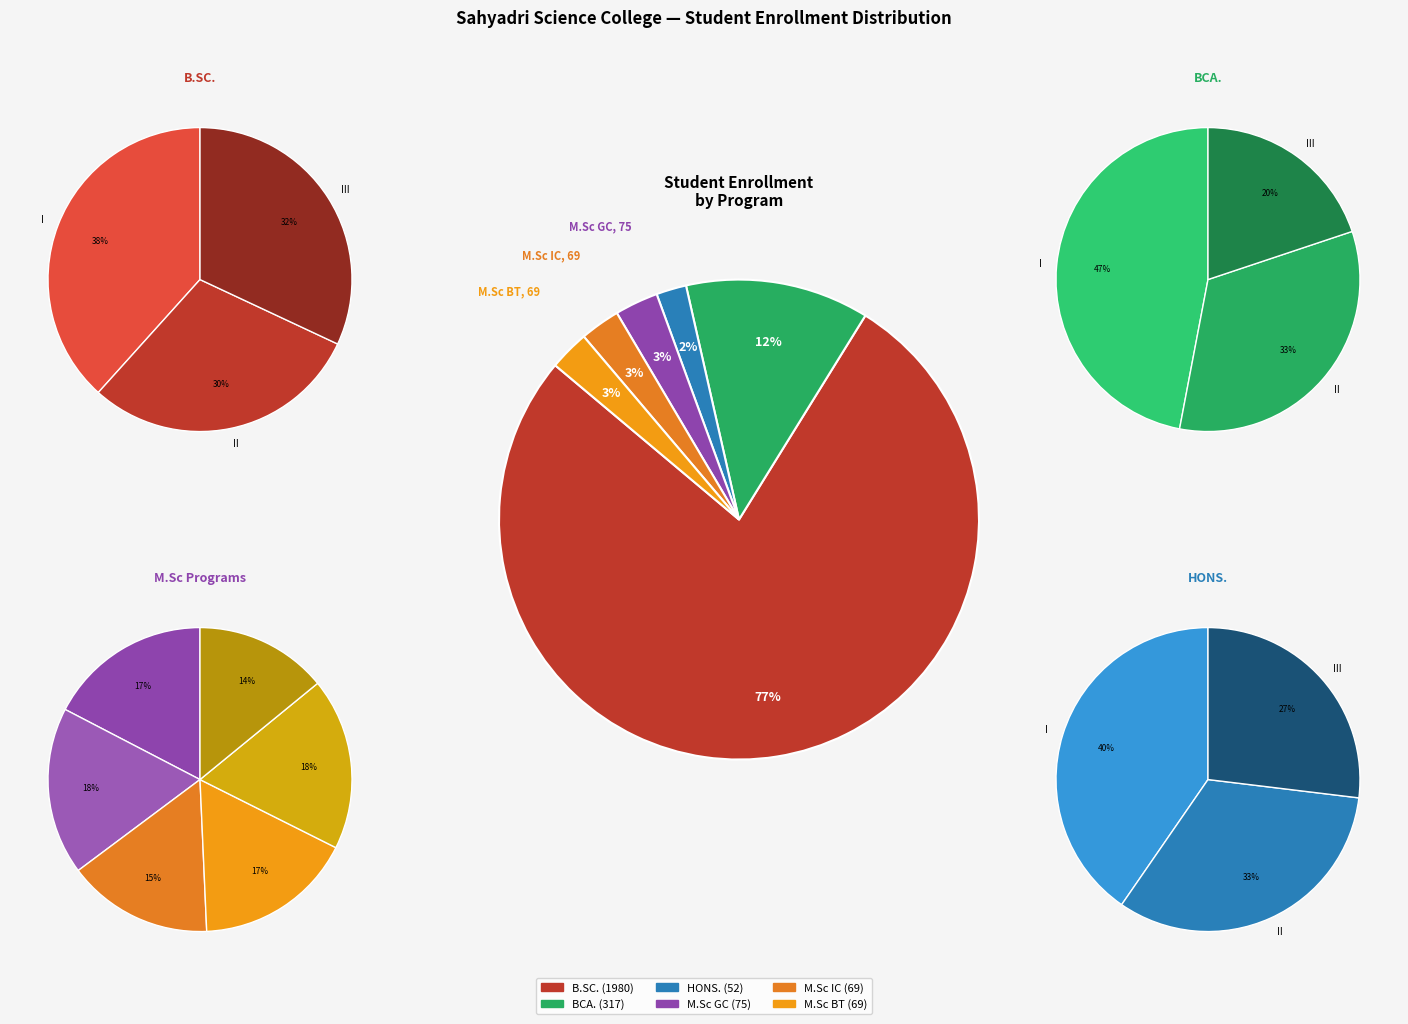

What percentage do II HONS. and III HONS. together represent?

1.2%